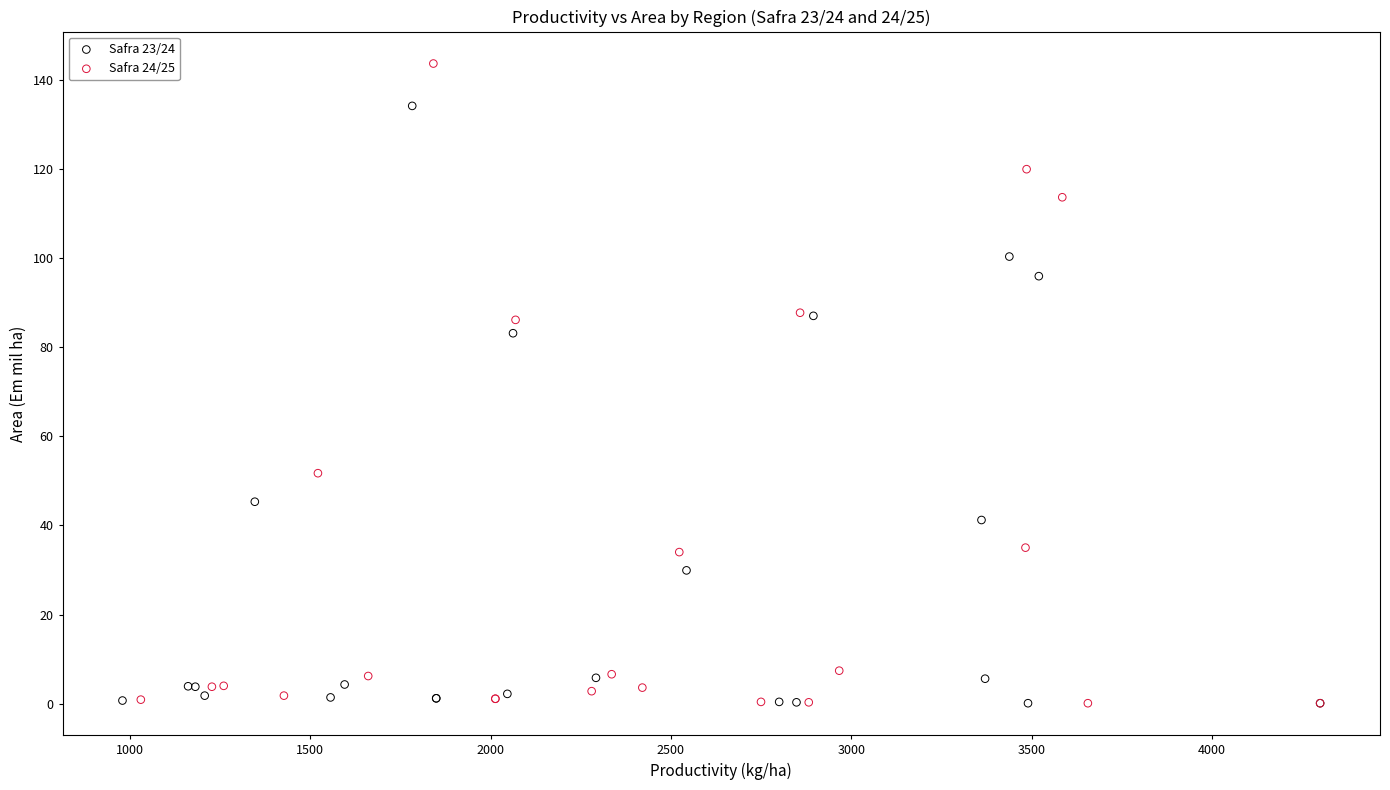

Which series reaches the maximum Y coordinate?

Safra 24/25